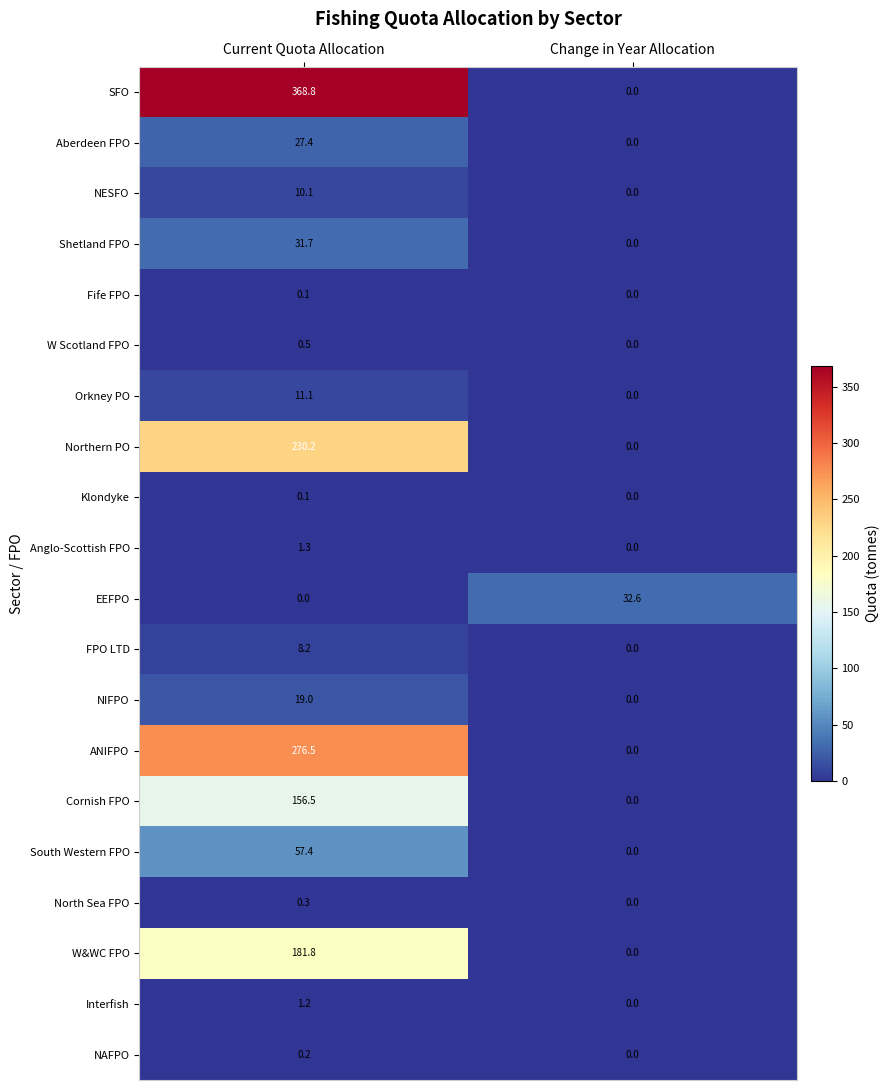

At which label does NIFPO reach its peak?

Current Quota Allocation